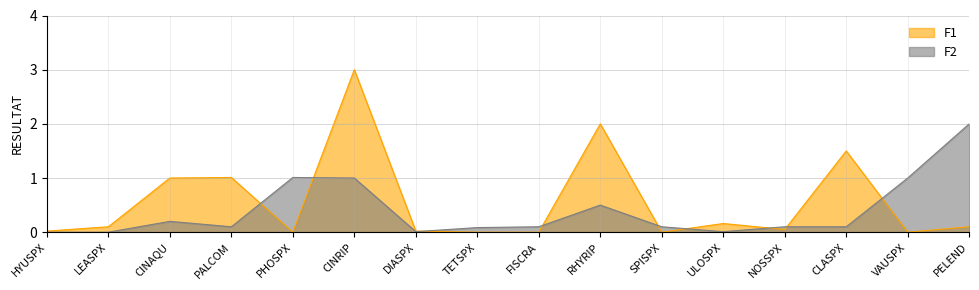

How many intersections are there between F2 and F1?

9